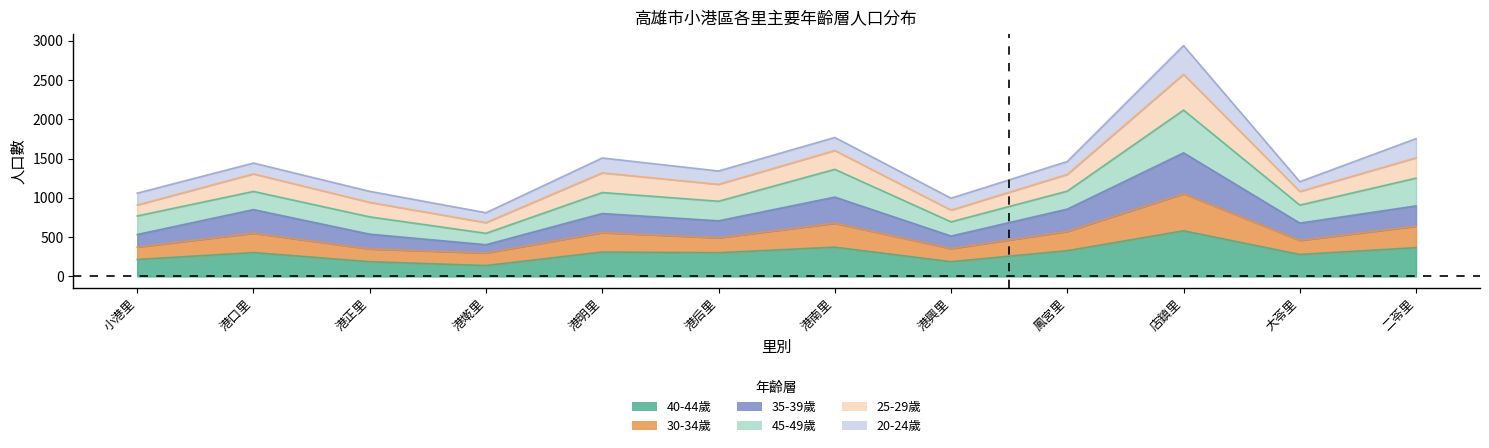

Which label corresponds to the largest value in the chart?

店鎮里